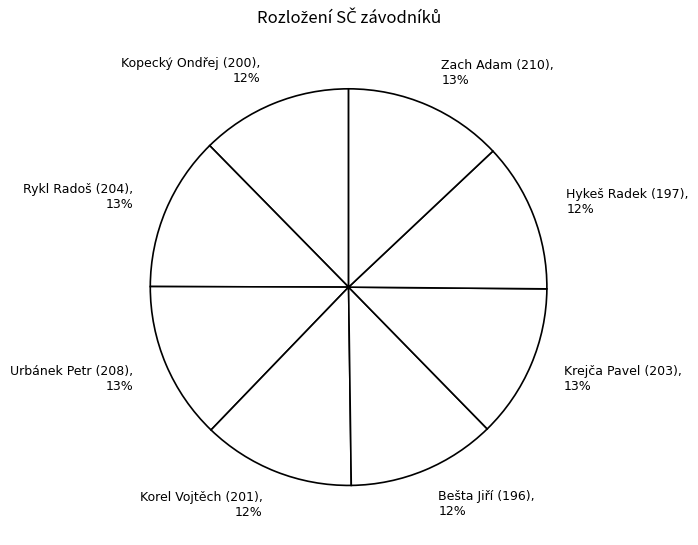

Do Krejča Pavel (203), 13% and Zach Adam (210), 13% together represent more than half of the pie?

No